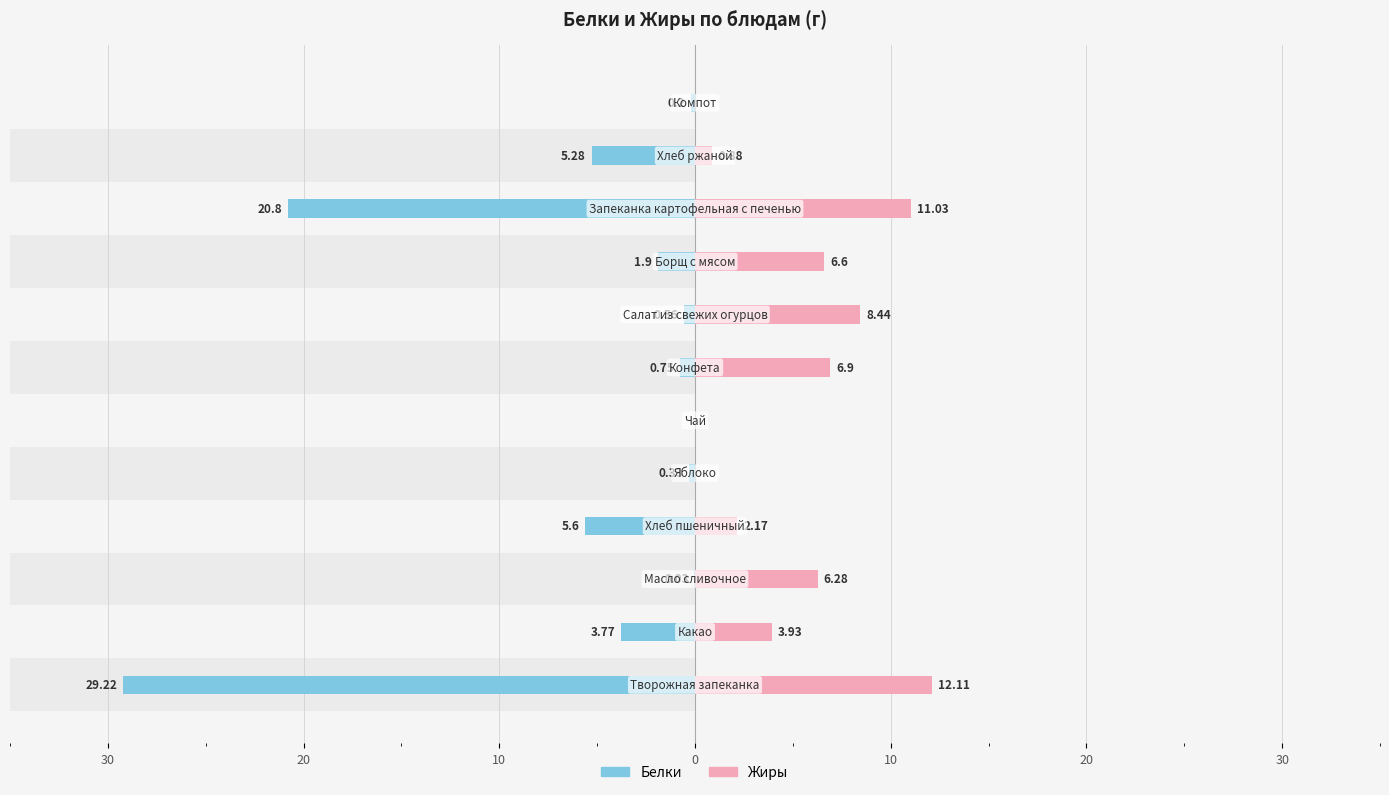

What is the average value of the Жиры series?

4.9